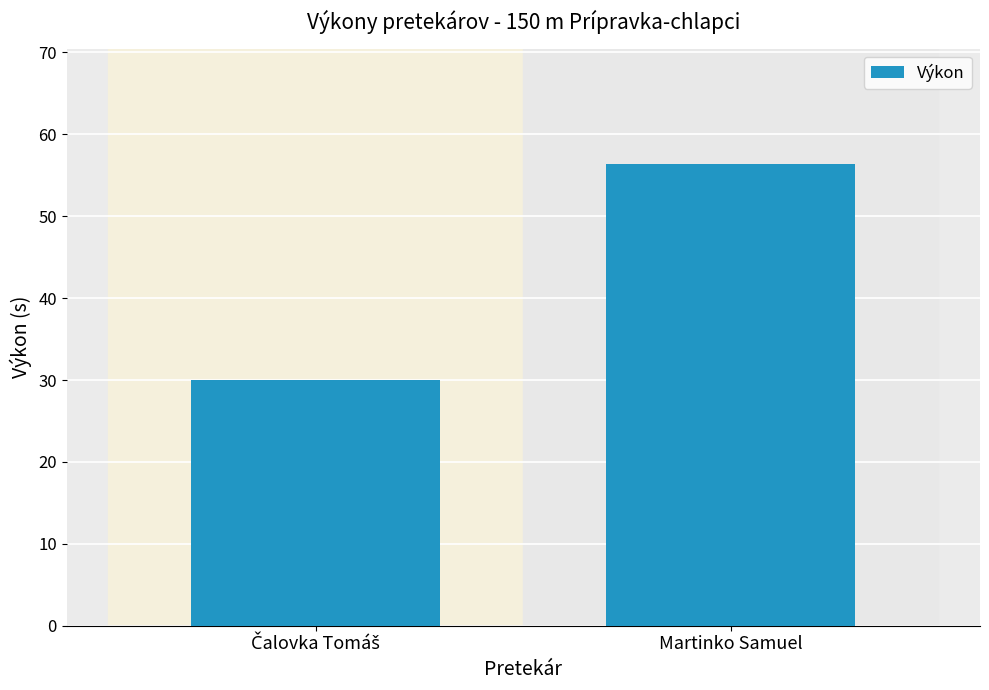

Are the bars horizontal?

No